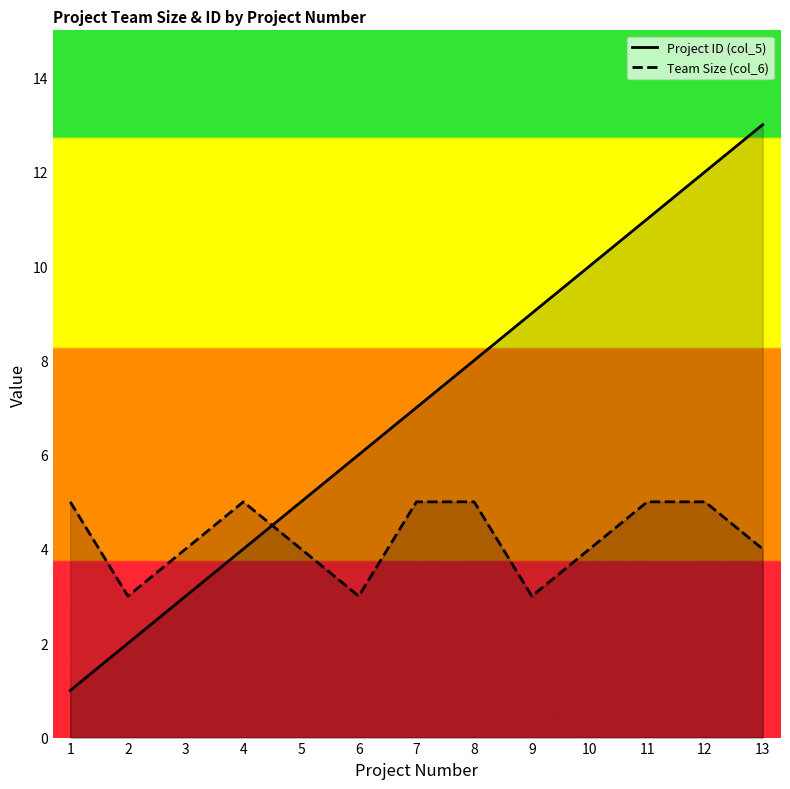

True or false: Team Size (col_6) has more than 1 points higher than both neighbors.

False